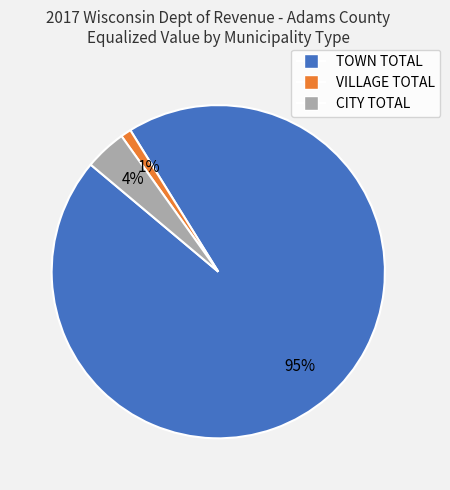

Is the sum of TOWN TOTAL and CITY TOTAL greater than half?

Yes